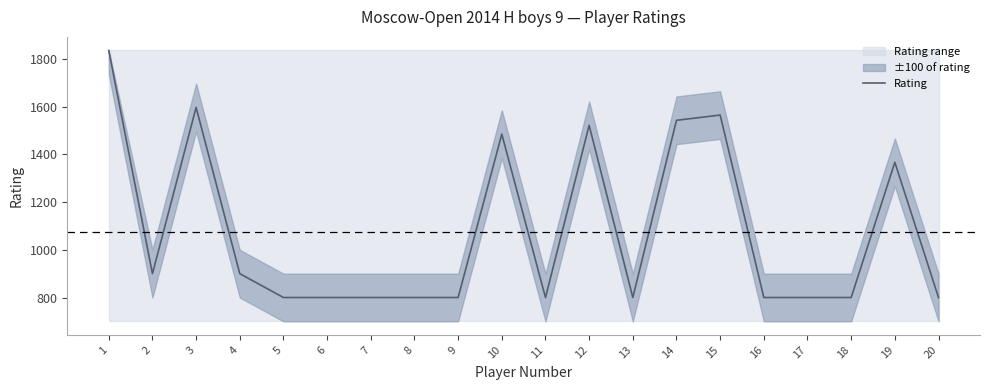

True or false: the data shows 1522 at 12.

True